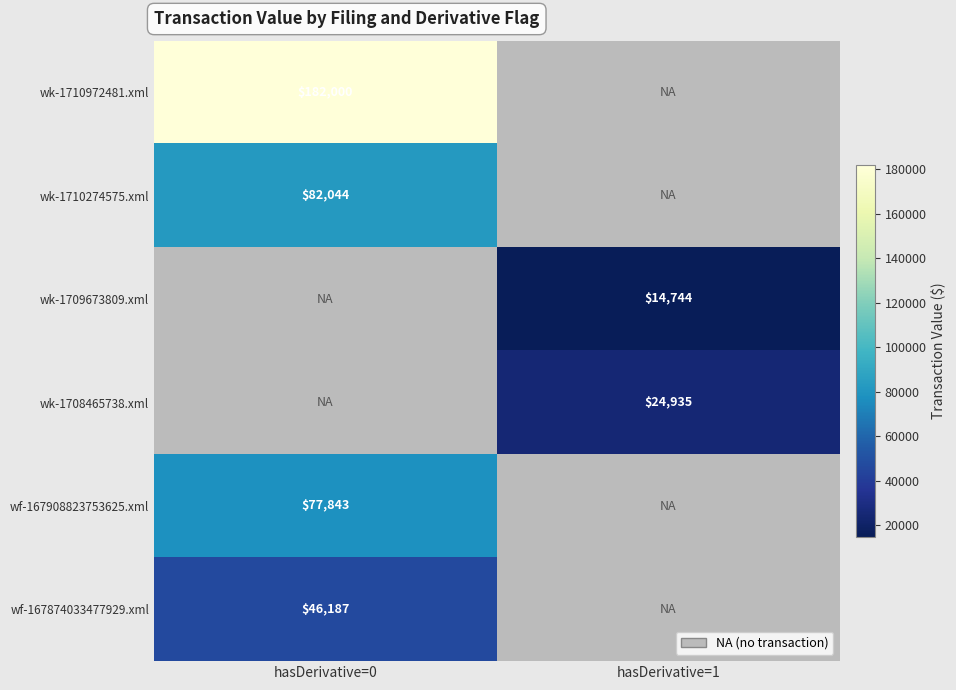

Count the number of data series in this chart.

6